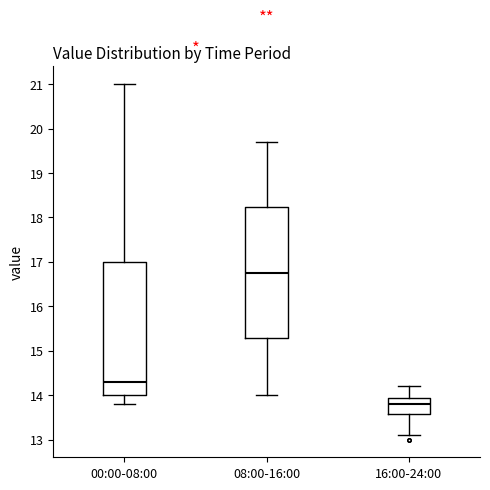

Reading left to right, read every box against the y-axis: the position of its median line, the range the box covers, and the ends of its whiskers. The values are not printed on the chart, so give them approximately, as read against the axis.

00:00-08:00: median 14.3, box 14.0 to 17.0, whiskers 13.8 to 21.0
08:00-16:00: median 16.8, box 15.3 to 18.2, whiskers 14.0 to 19.7
16:00-24:00: median 13.8, box 13.6 to 13.9, whiskers 13.1 to 14.2